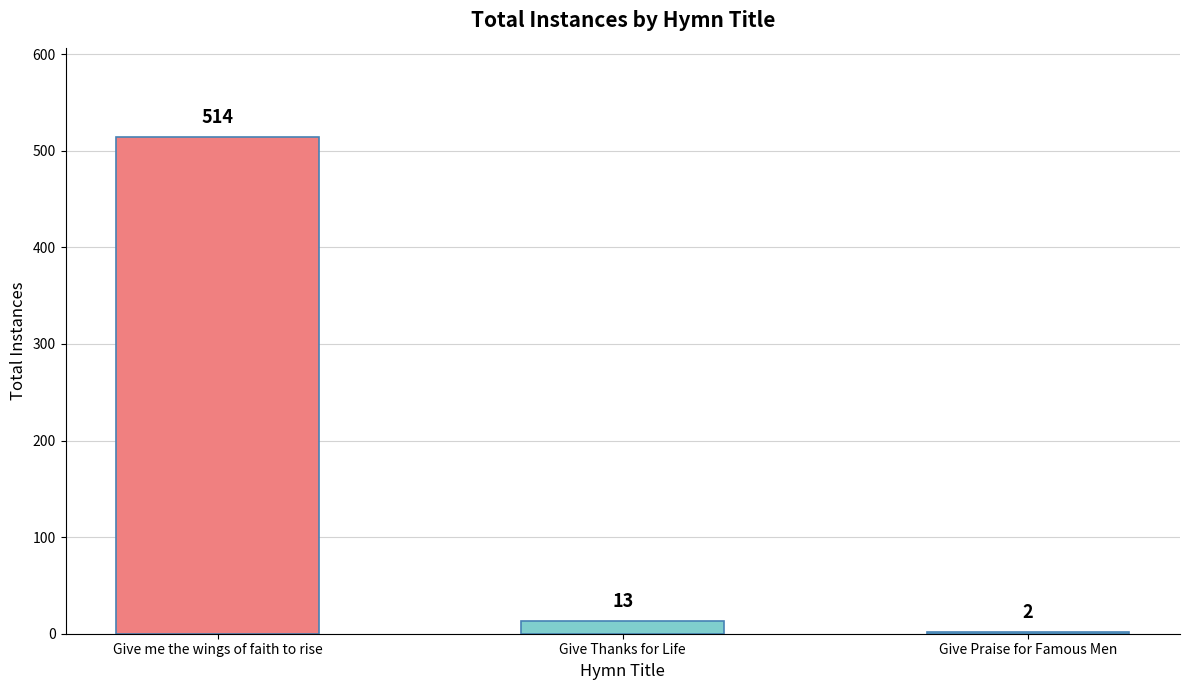

Which has a higher value, Give Thanks for Life or Give Praise for Famous Men?

Give Thanks for Life